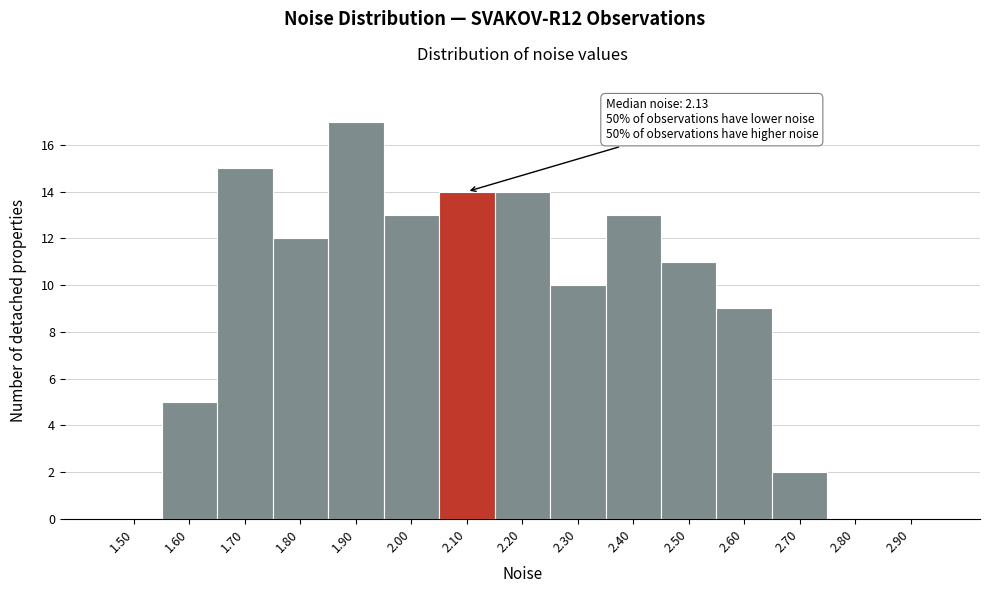

Reading left to right, list all the values displayed in this chart.

1.50=0	1.60=5	1.70=15	1.80=12	1.90=17	2.00=13	2.10=14	2.20=14	2.30=10	2.40=13	2.50=11	2.60=9	2.70=2	2.80=0	2.90=0